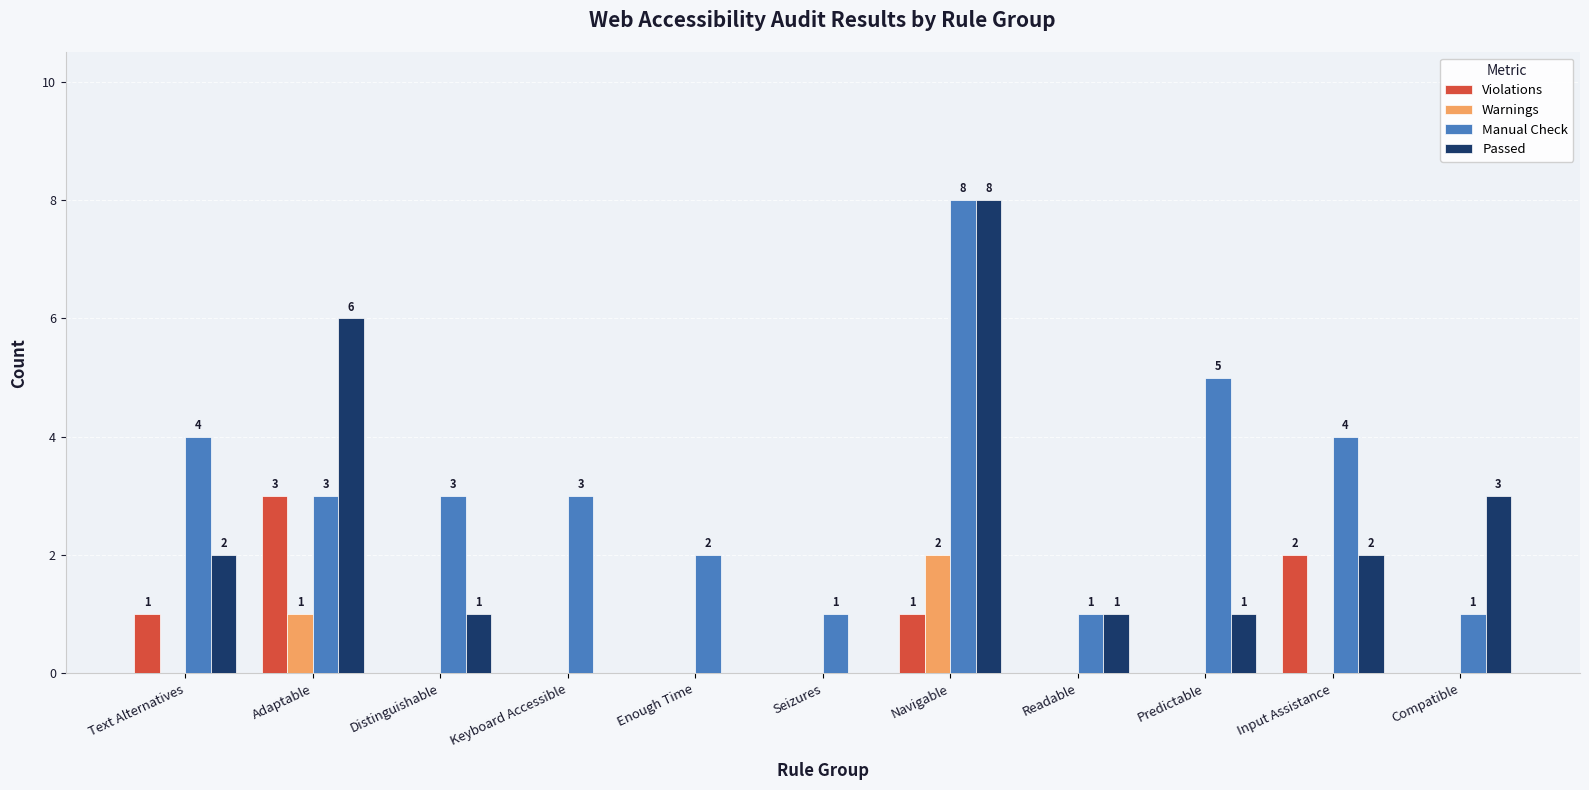

Which label corresponds to the largest value in the chart?

Navigable